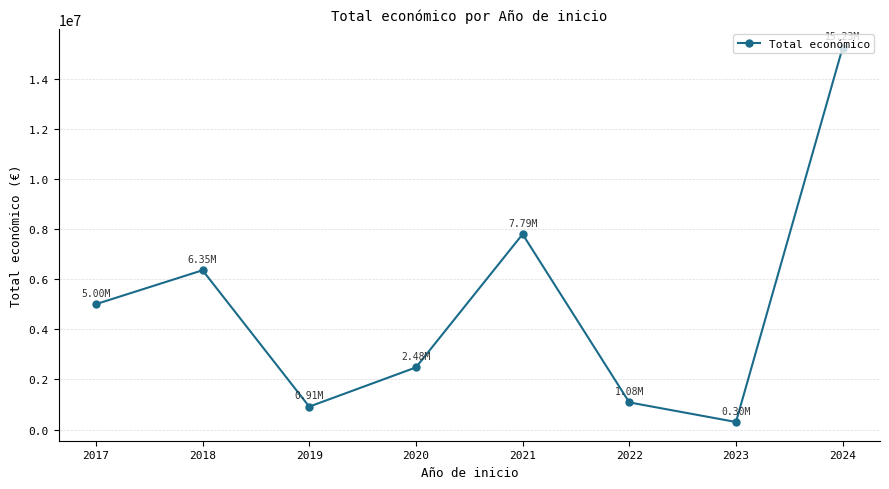

Which category has the highest value across all series?

2024